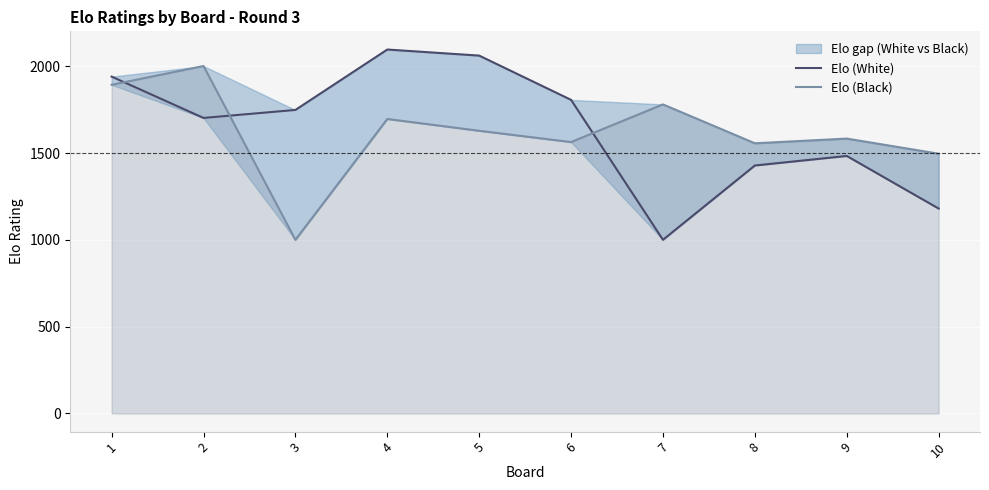

The Elo (White) series shows 735 at 1. True or false?

False